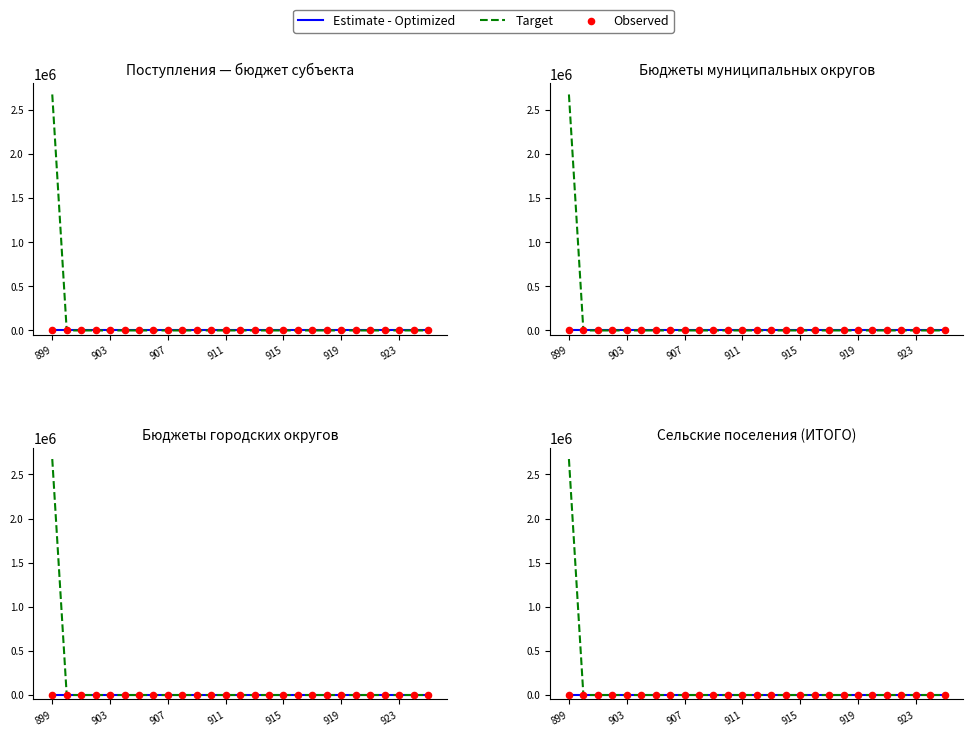

Which series reaches the maximum Y coordinate?

Target